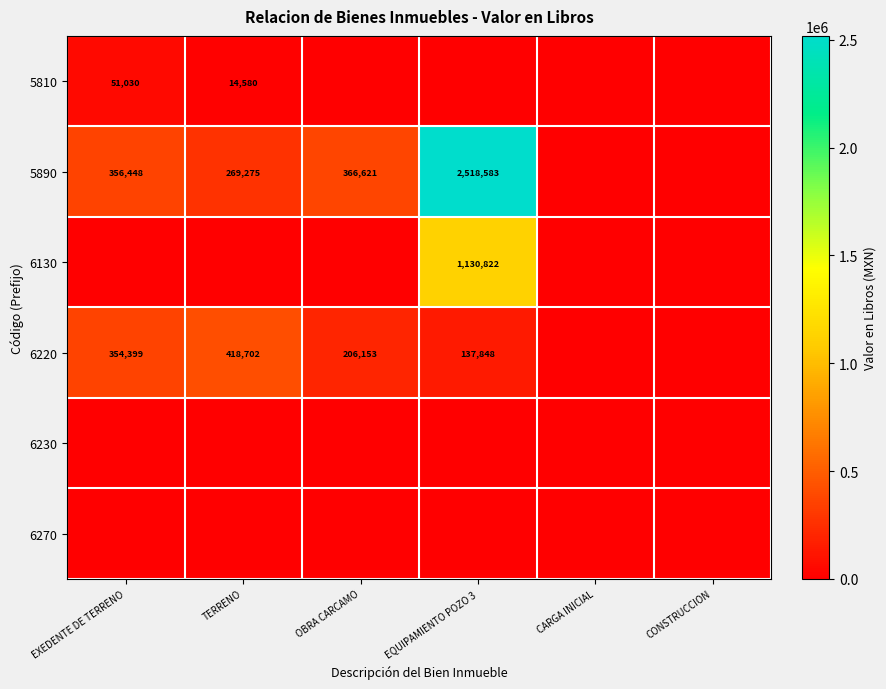

True or false: 5890 has a value of 269275 at TERRENO.

True